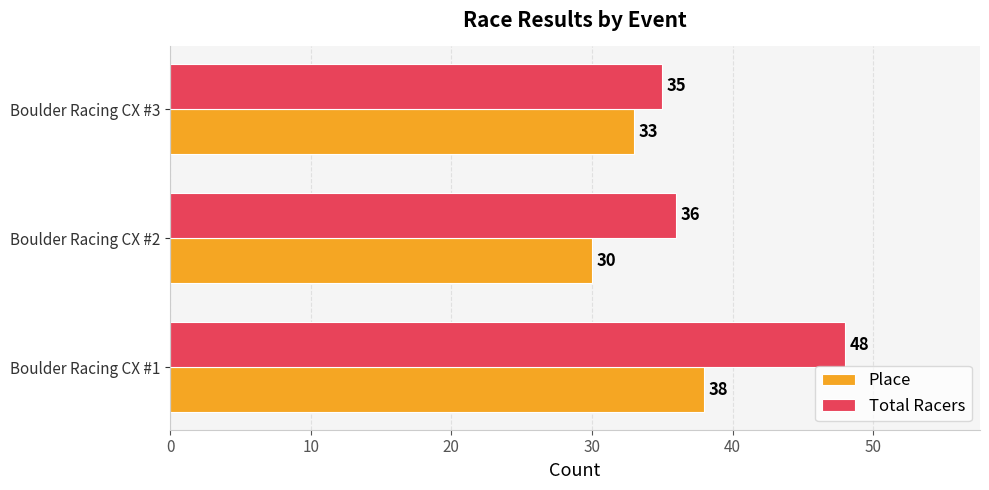

Where is Place nearest to the value 34?

Boulder Racing CX #3